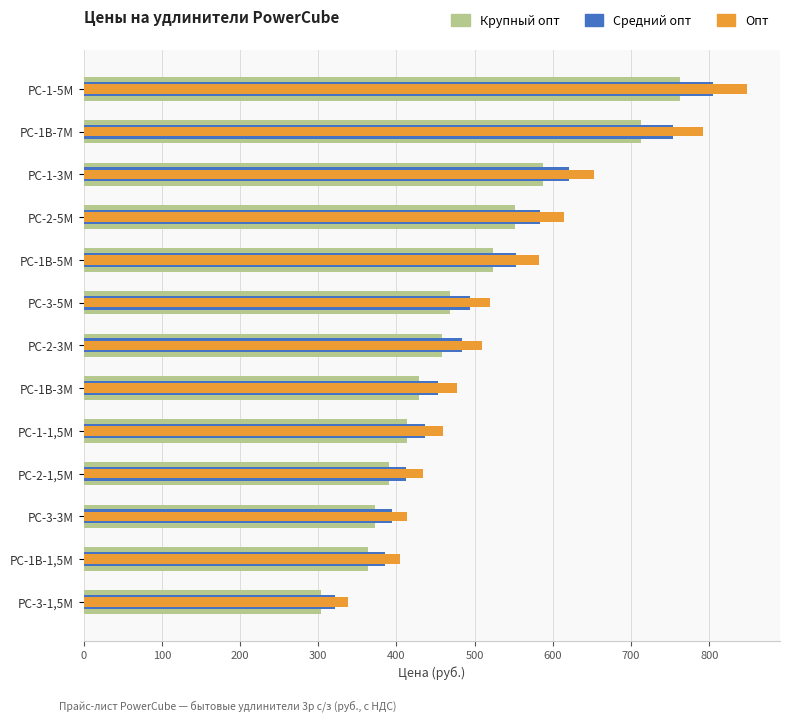

The value of Крупный опт at PC-2-5M is 733. True or false?

False